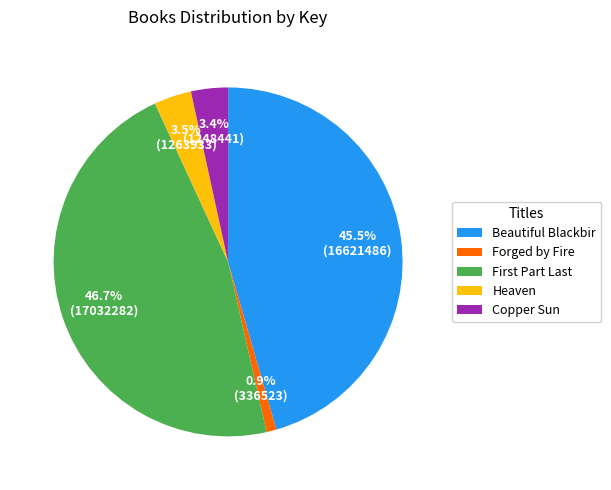

How many slices are in this pie chart?

5